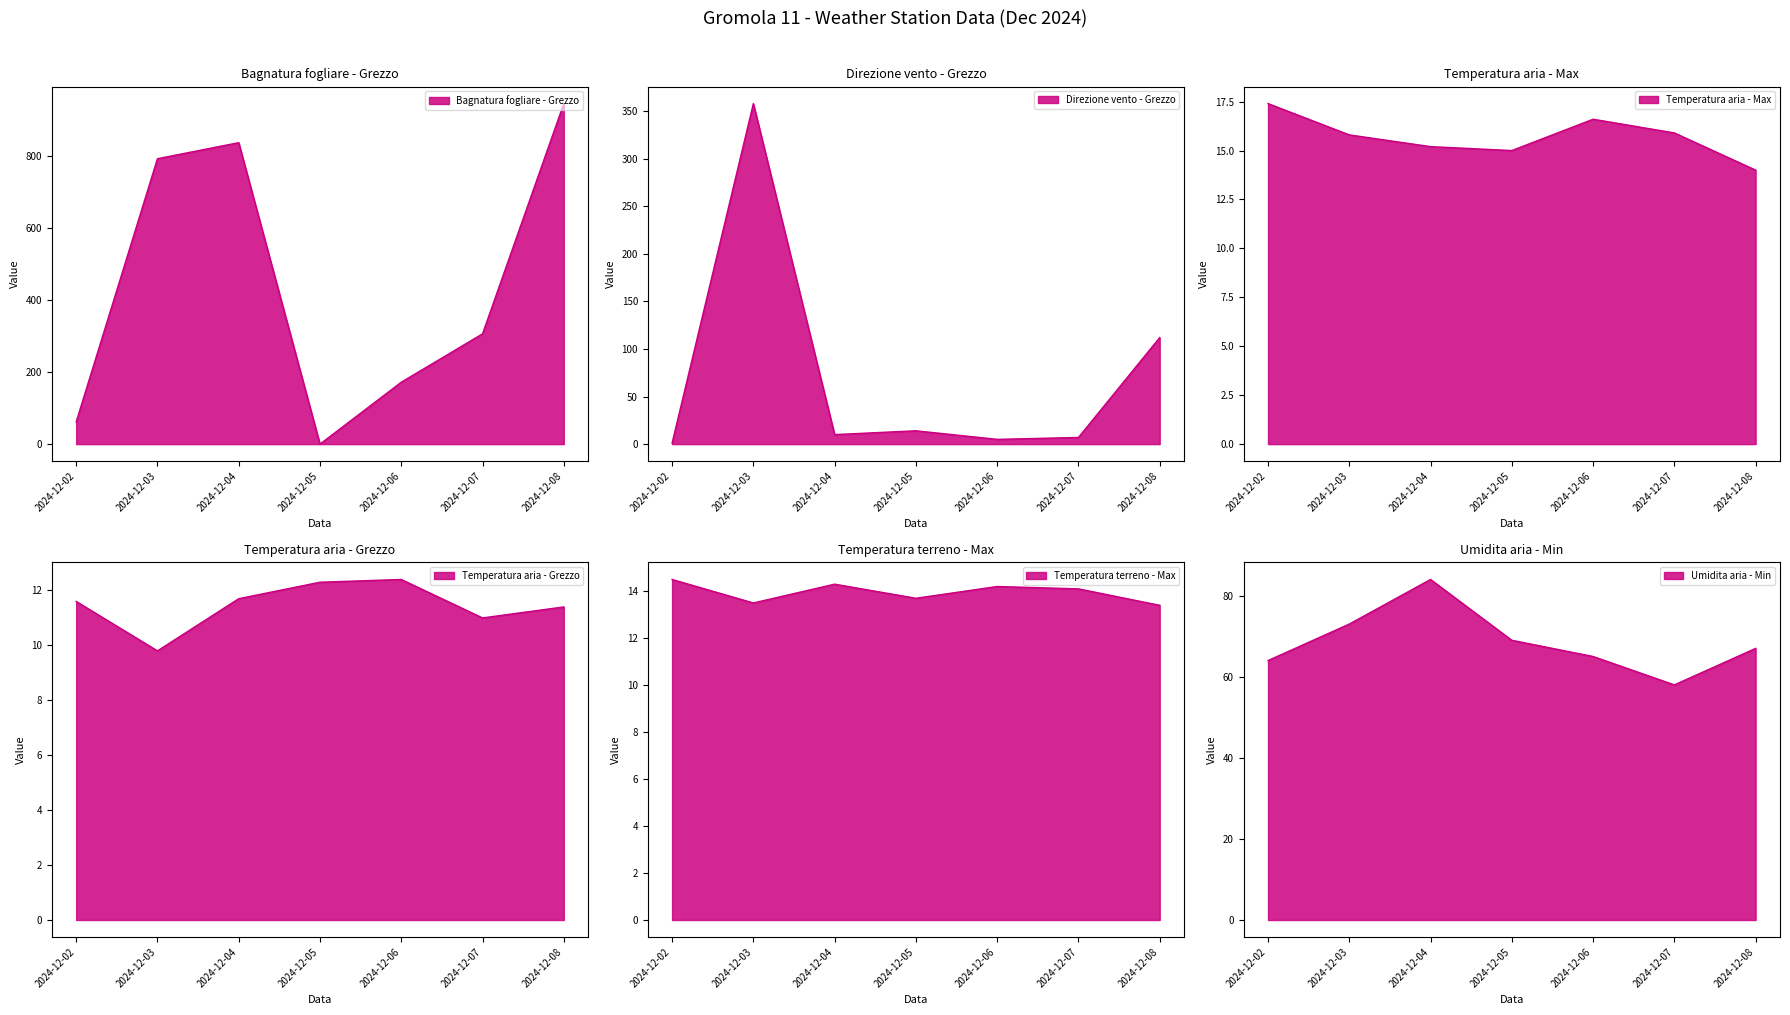

How many interior local peaks does the Temperatura terreno - Max series have?

2